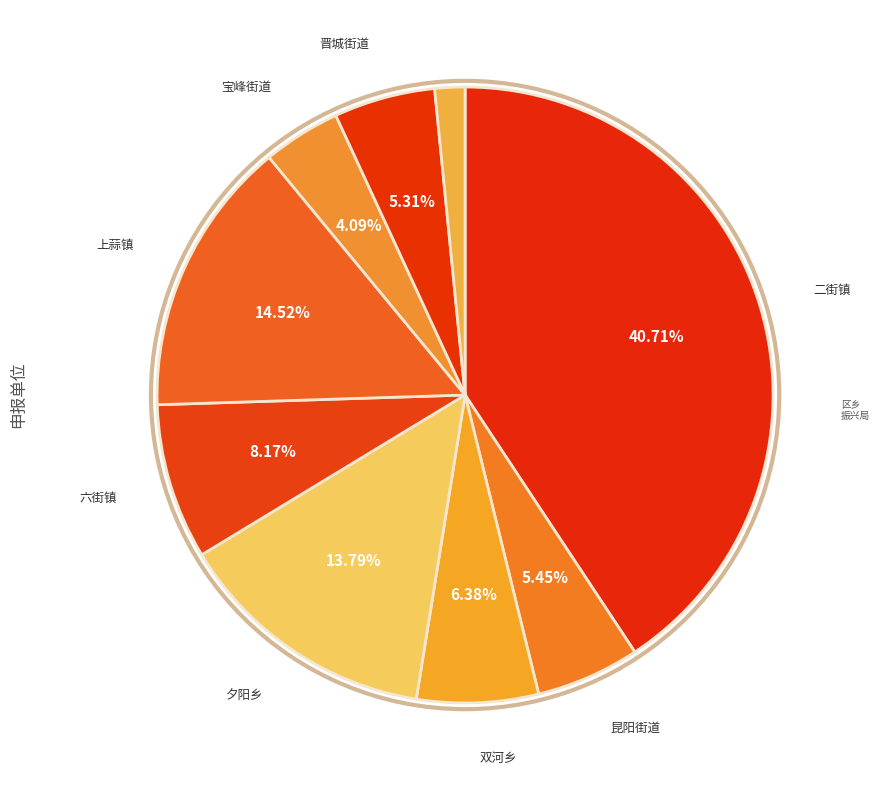

Count the number of slices in the pie.

9